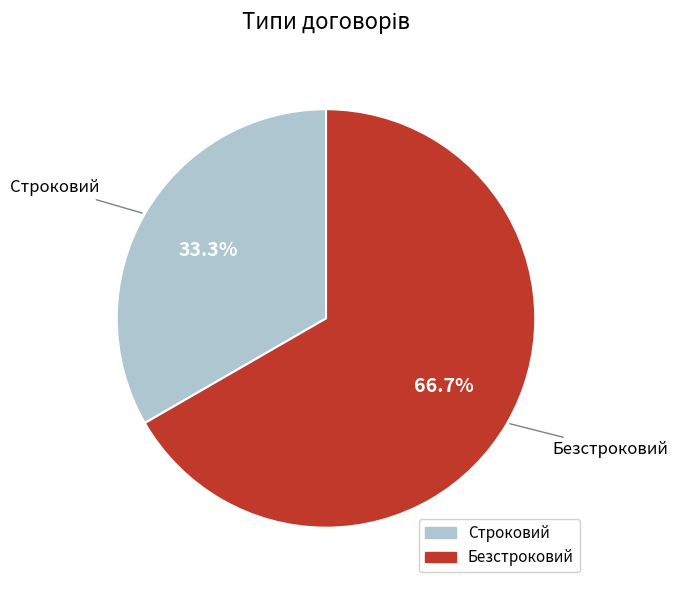

Is the sum of Строковий and Безстроковий greater than half?

Yes